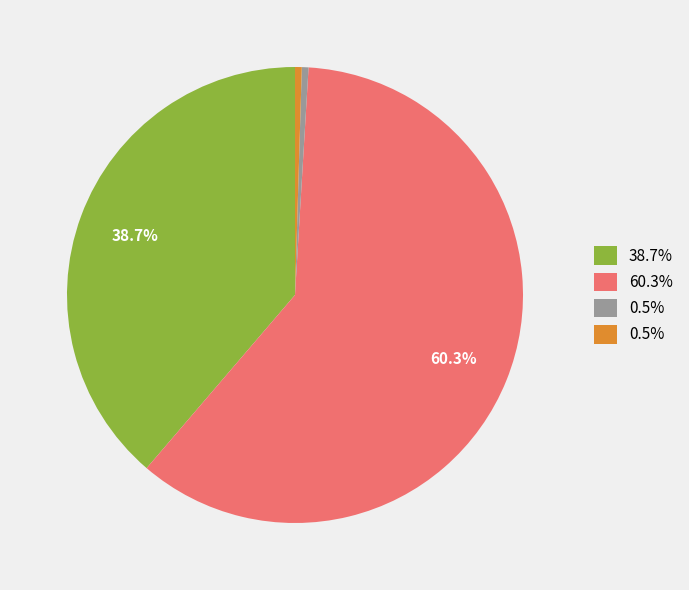

Is there a majority slice in this chart?

Yes